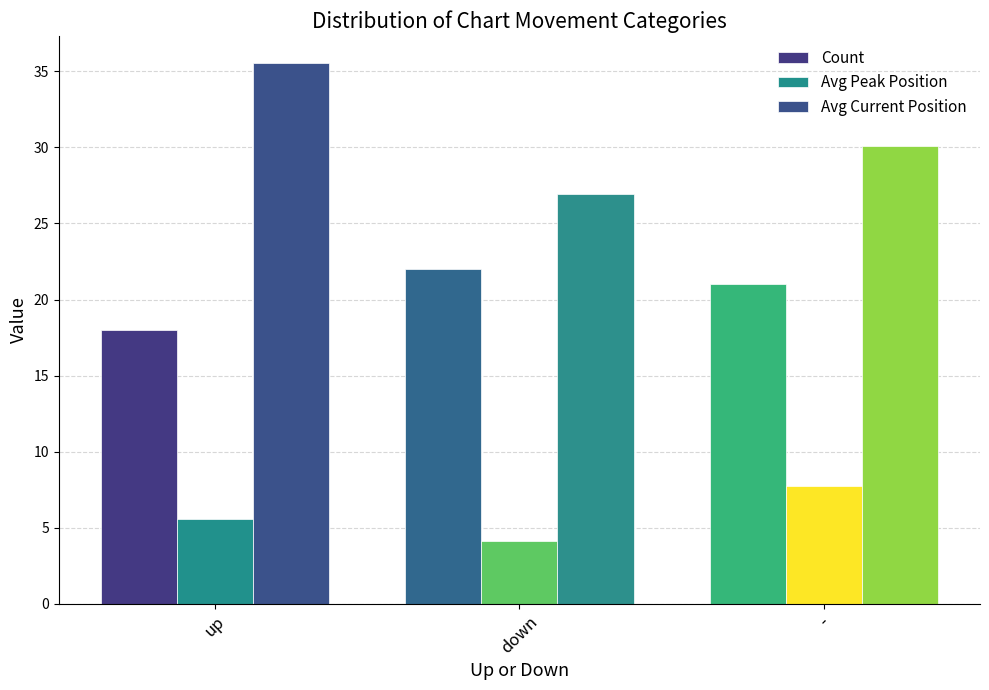

What is the difference between the maximum and minimum values in the Avg Current Position series?

8.6